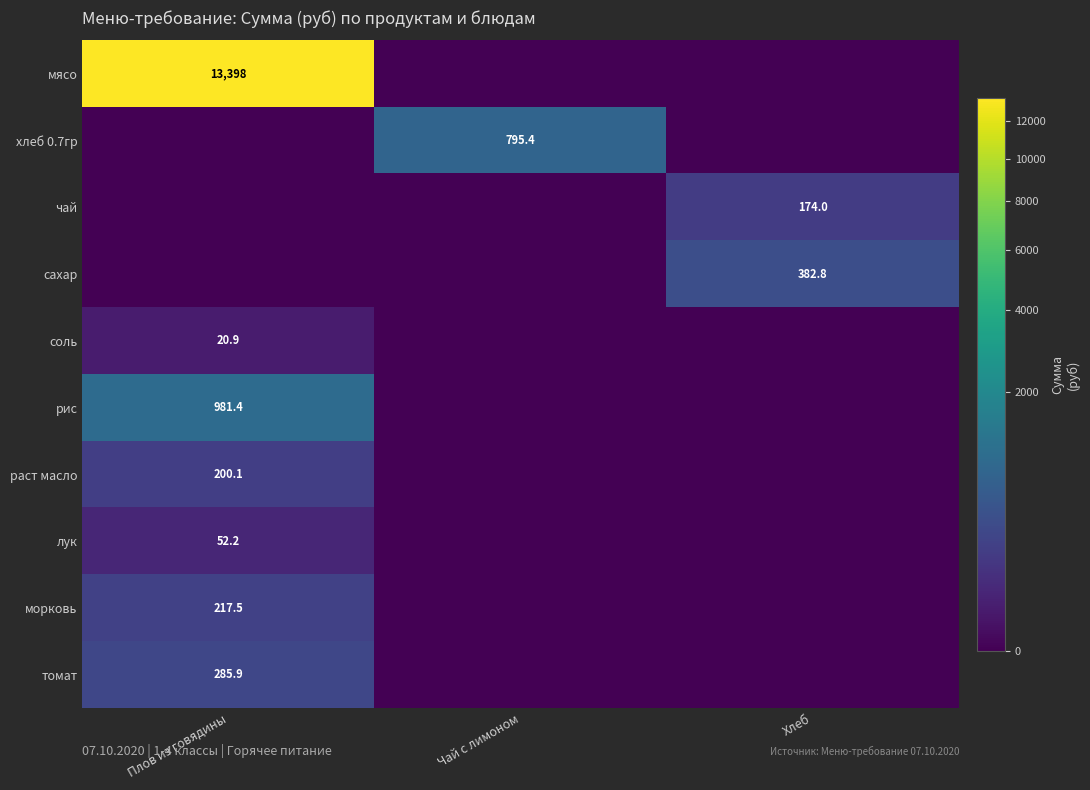

Is it true that чай equals 174.0 at Хлеб?

True